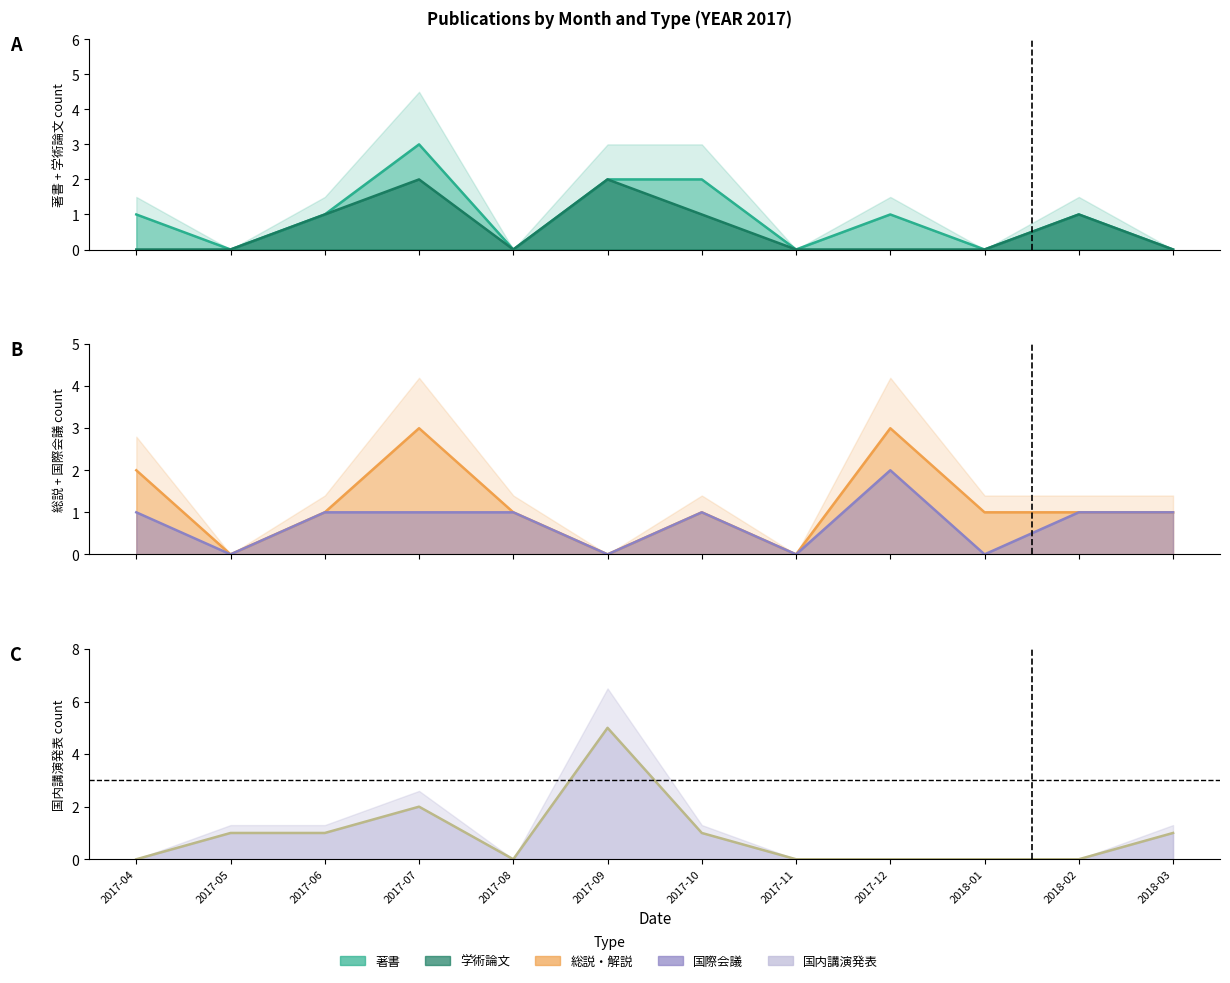

How many values in 学術論文 are above zero?

5